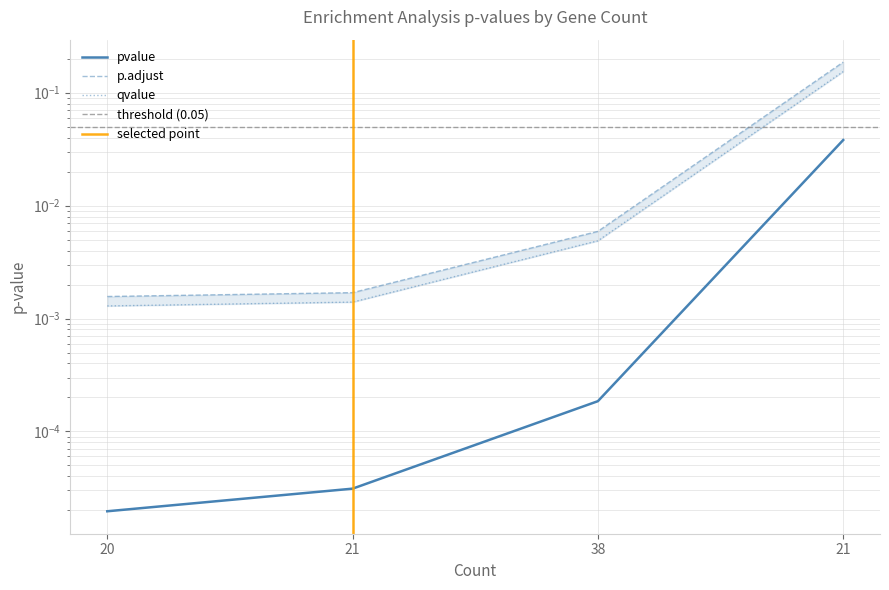

Reading left to right, transcribe all the data shown in this chart.

pvalue: 0.0	0.0	0.0	0.0
p.adjust: 0.0	0.0	0.0	0.2
qvalue: 0.0	0.0	0.0	0.2